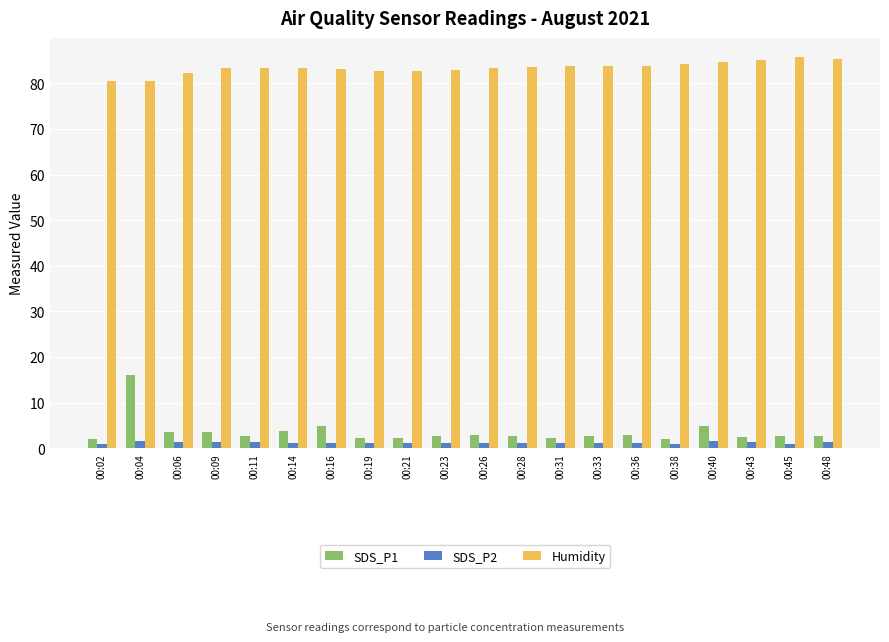

At which category is the sum across all series the highest?

00:04